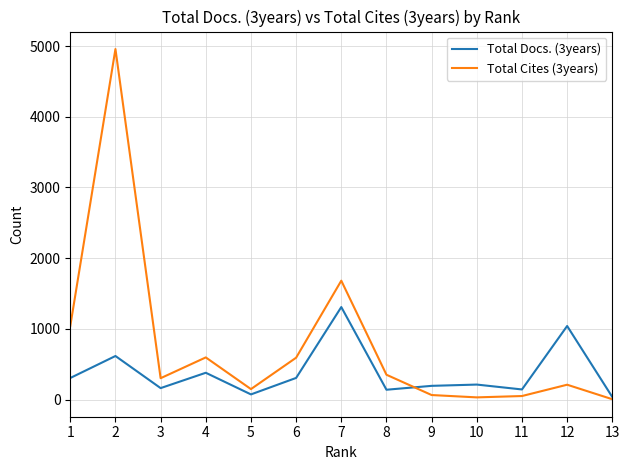

Rank the series by their maximum value, from highest to lowest.

Total Cites (3years), Total Docs. (3years)